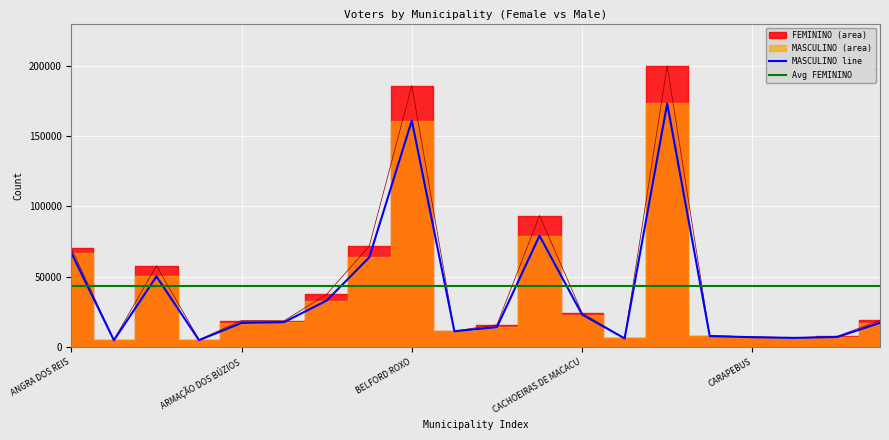

Which category has the lowest value across all series?

APERIBÉ